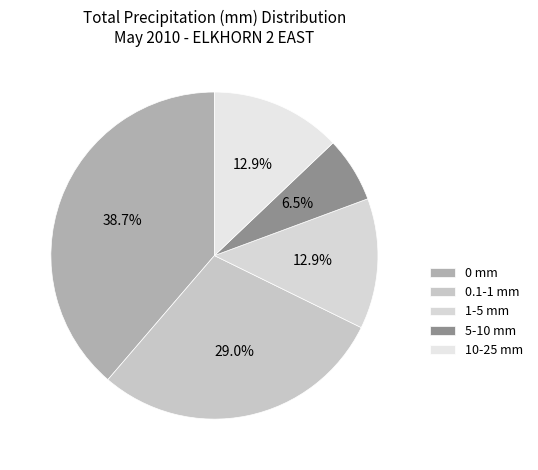

Which slice is the largest?

0 mm